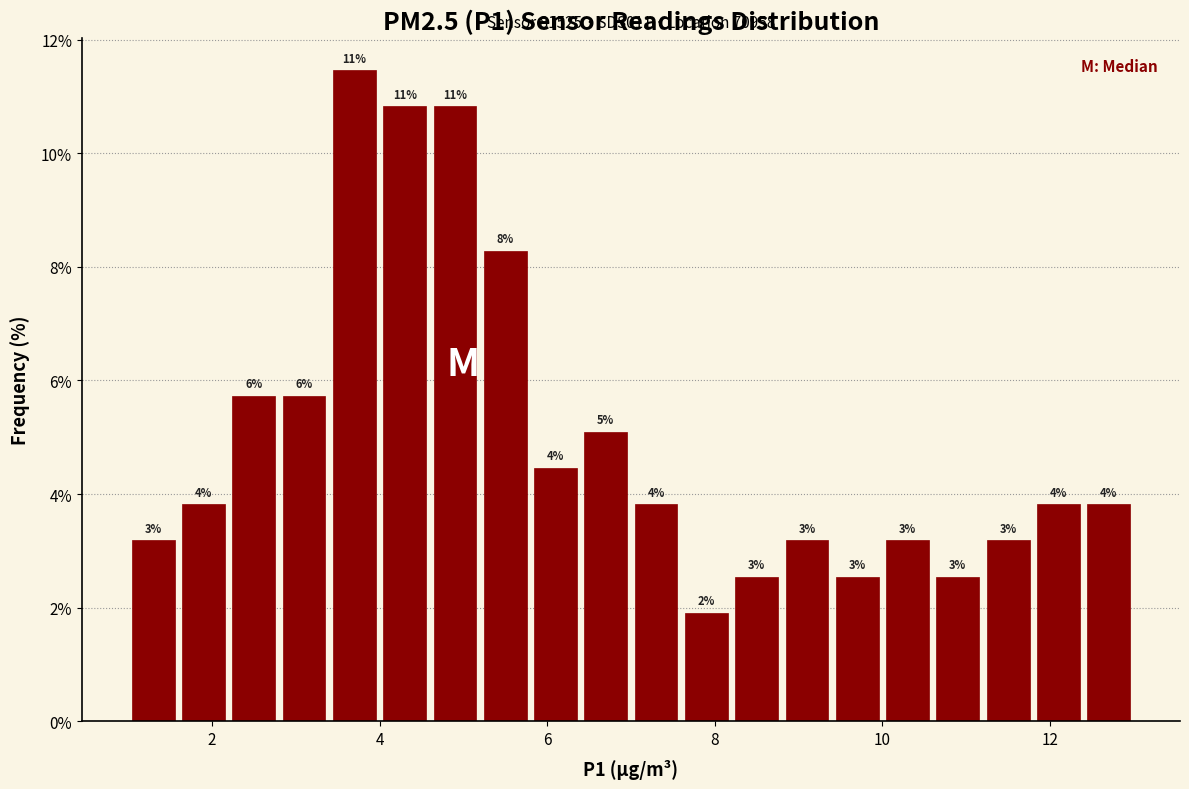

Around what value on the x-axis is the tallest bar? Give the approximate position of its centre, as read against the axis.

3.8